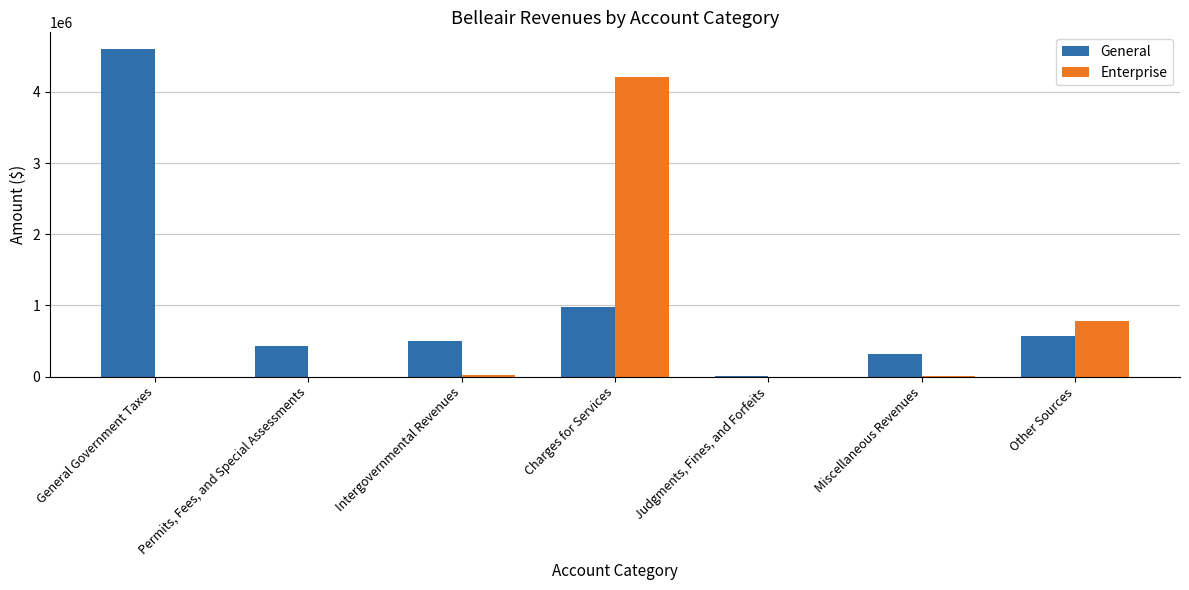

The value of General at Charges for Services is 977021. True or false?

True